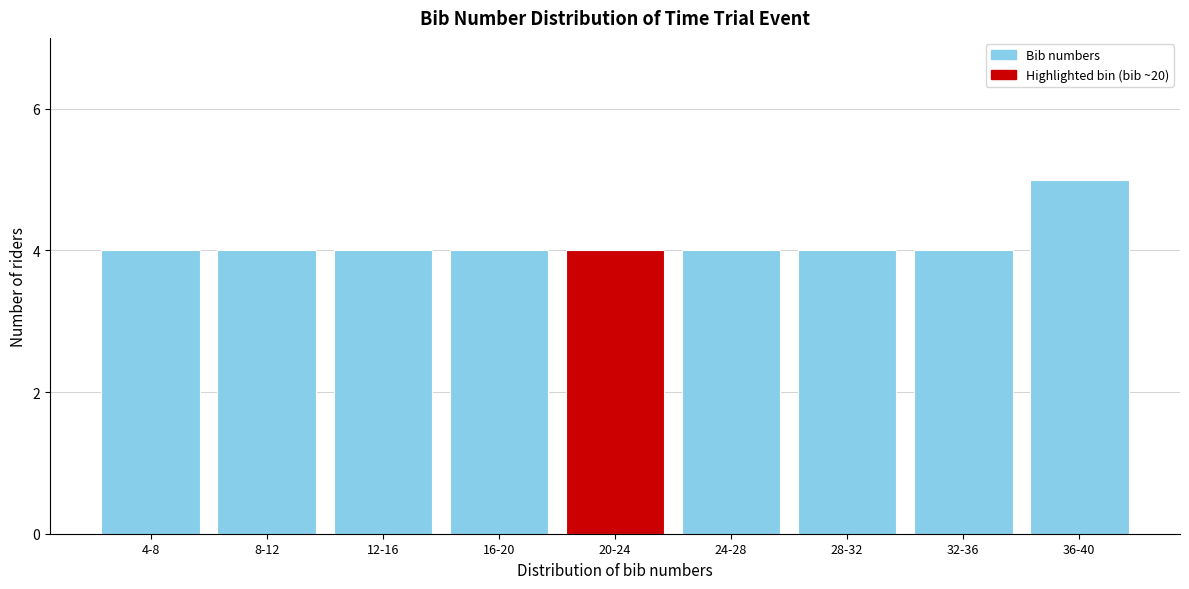

Reading left to right, extract all data points from this chart.

4-8=4	8-12=4	12-16=4	16-20=4	20-24=4	24-28=4	28-32=4	32-36=4	36-40=5